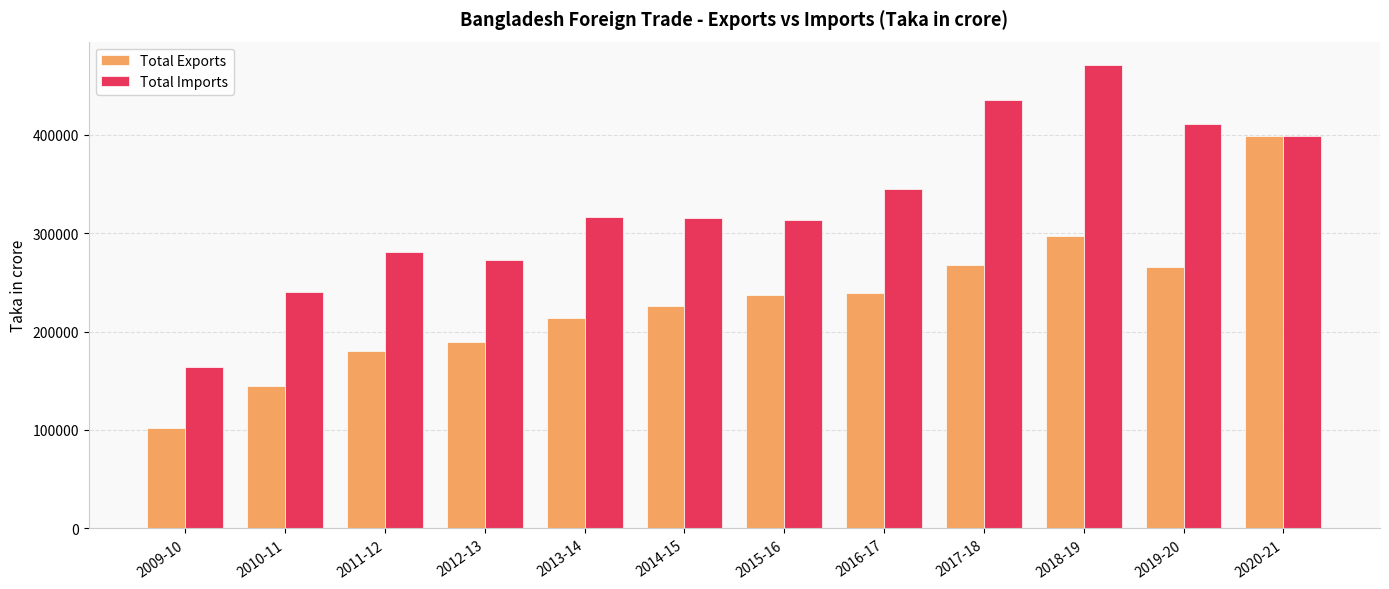

What is the label of the 5th bar from the right?

2016-17